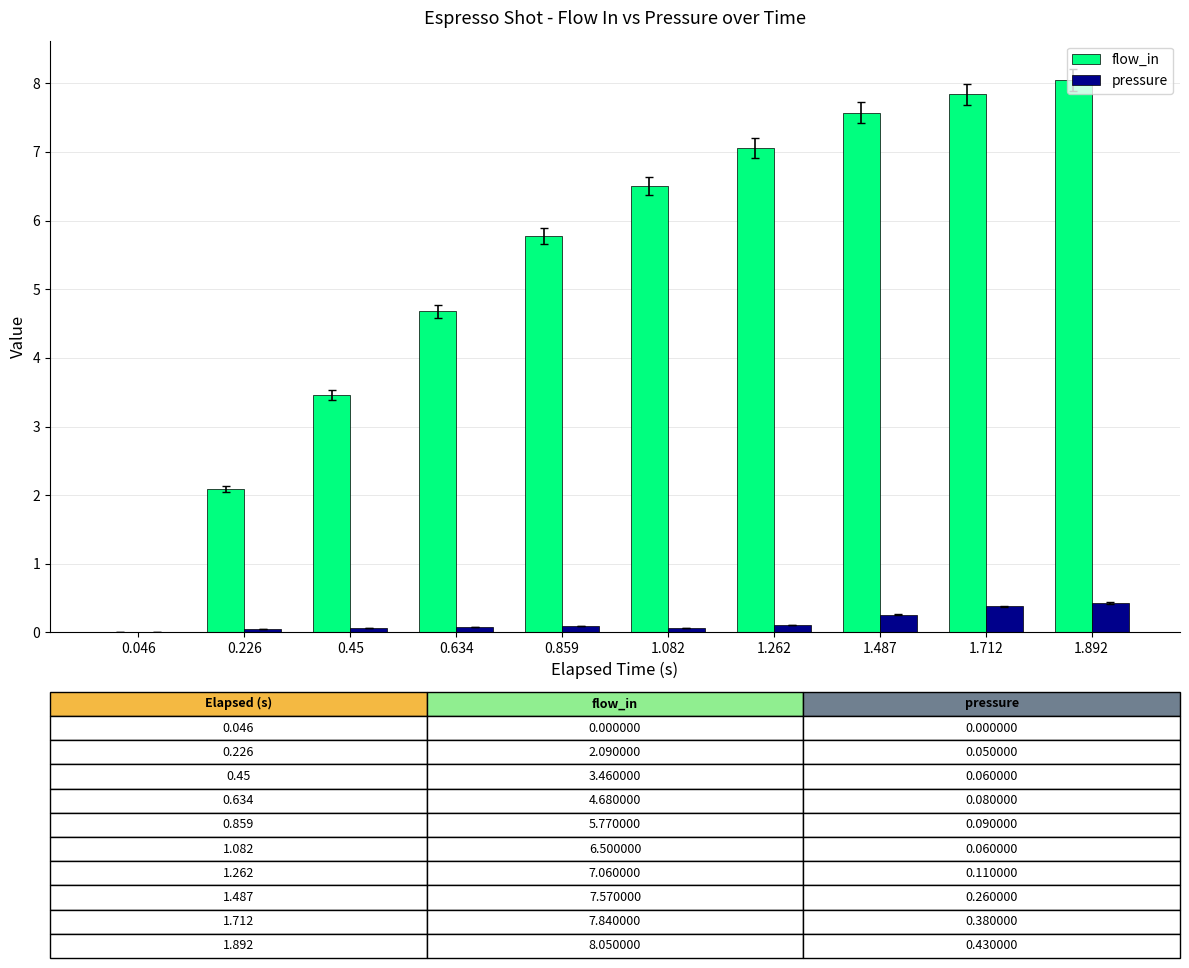

What is the sum of all flow_in values?

53.0